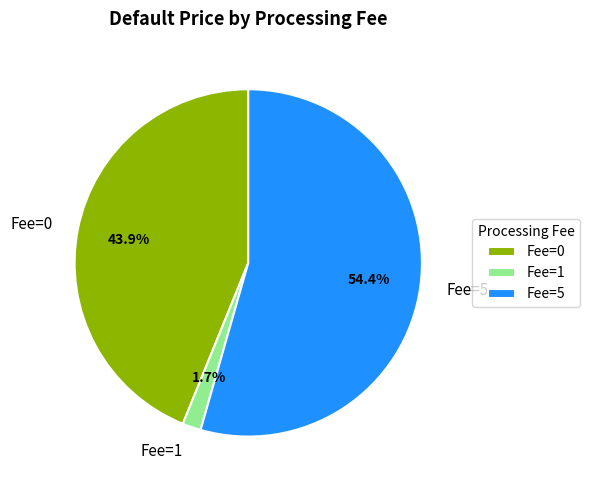

Combined, what portion of the pie is Fee=5 and Fee=1?

56.1%